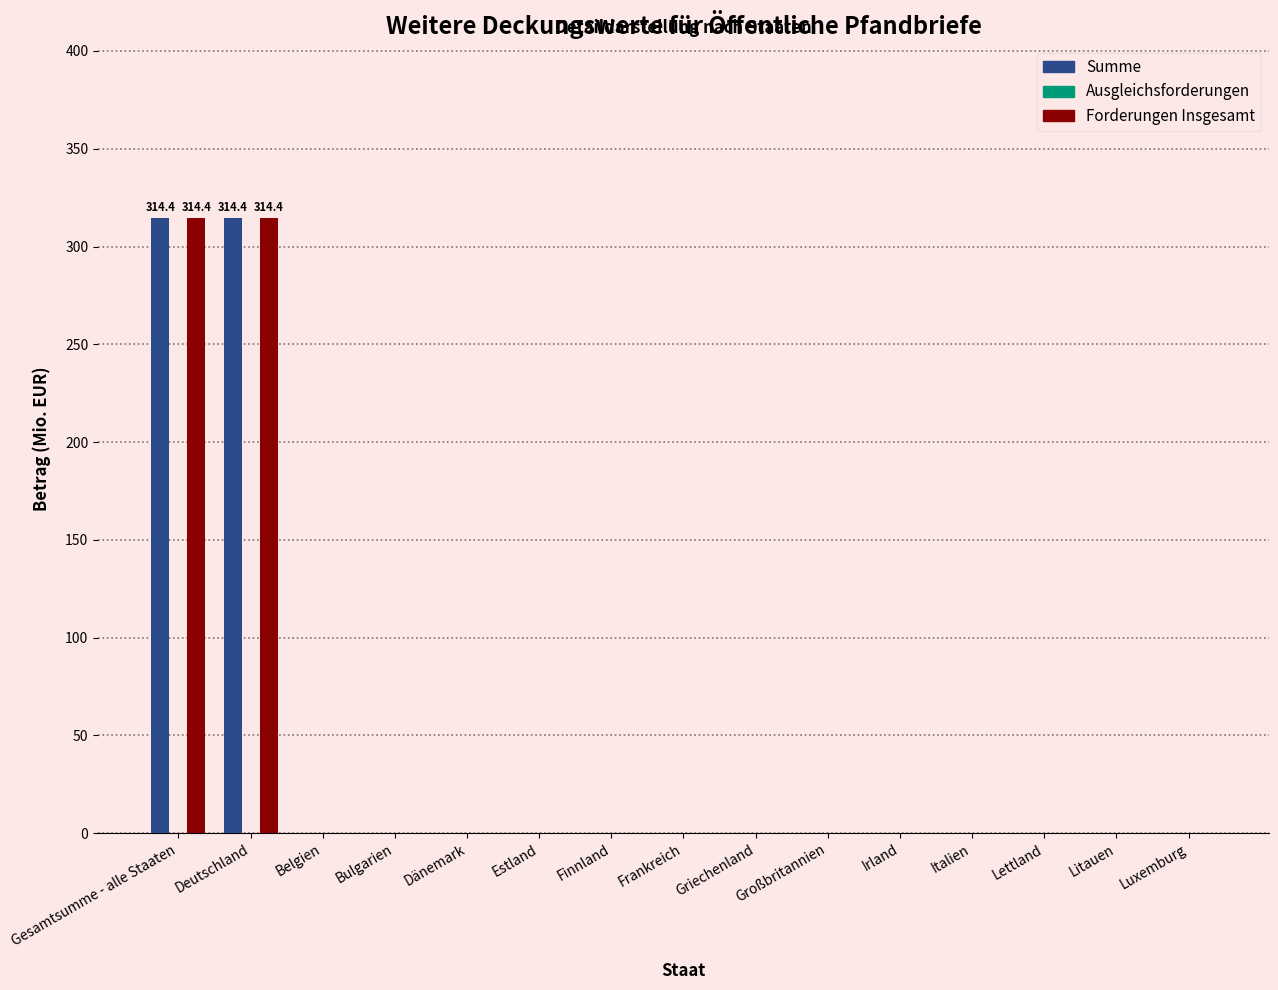

What is the maximum value for Forderungen Insgesamt?

314.4